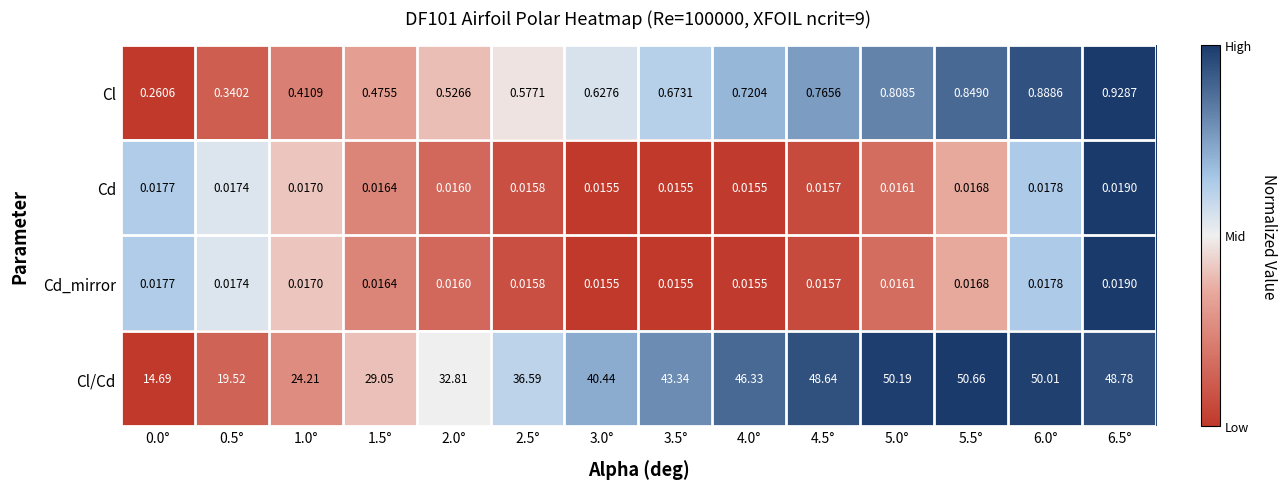

Which series has the largest range (max minus min)?

Cl/Cd